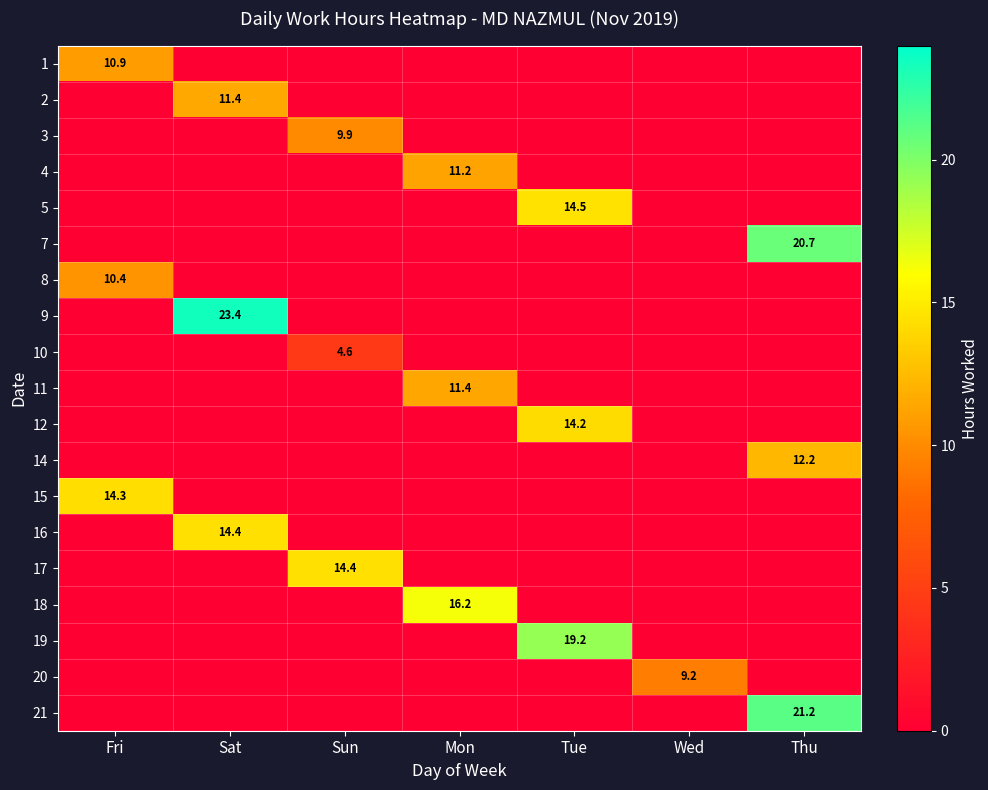

Is it true that 17 equals 8.4 at Tue?

False